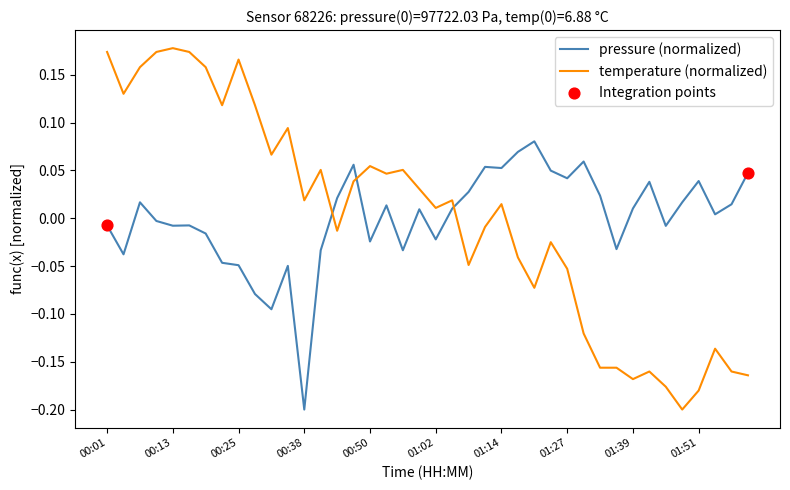

Which series ends up on top after the final intersection of pressure (normalized) and temperature (normalized)?

pressure (normalized)